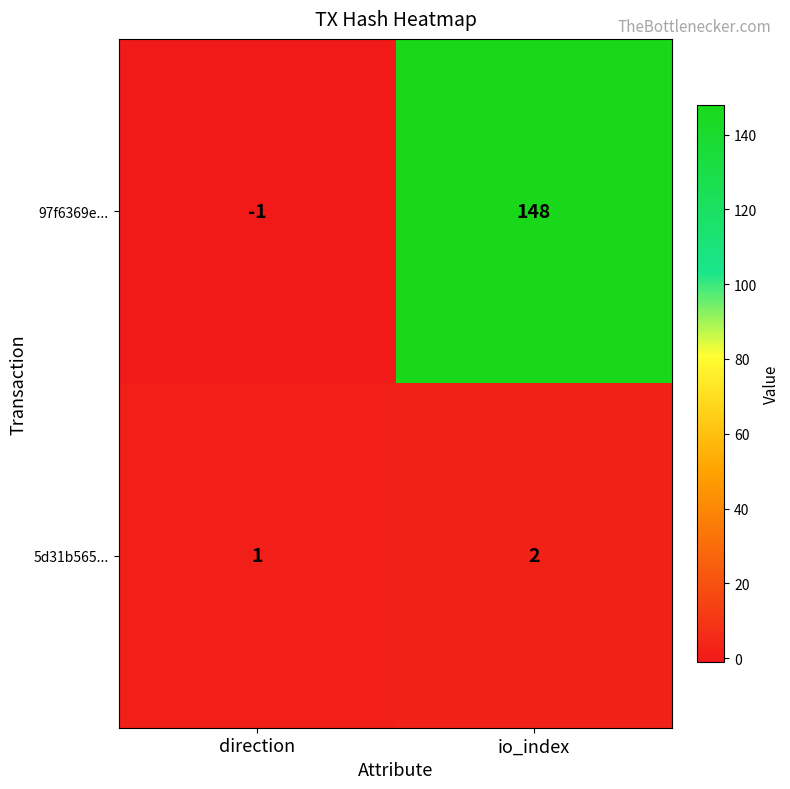

List the labels in order of 5d31b565... value, largest first.

io_index, direction